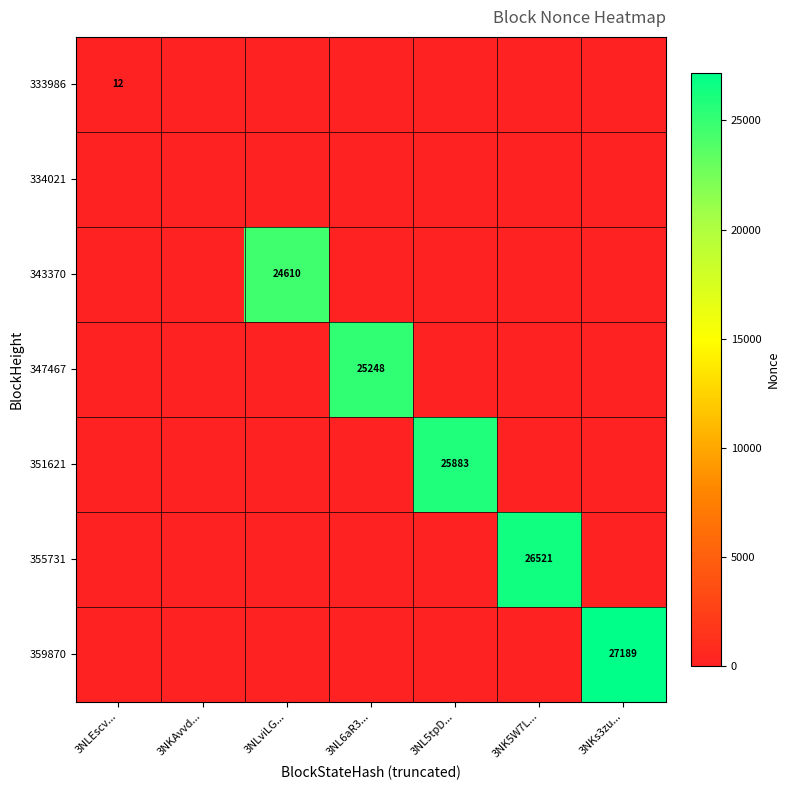

Which series has the largest total across all categories?

359870